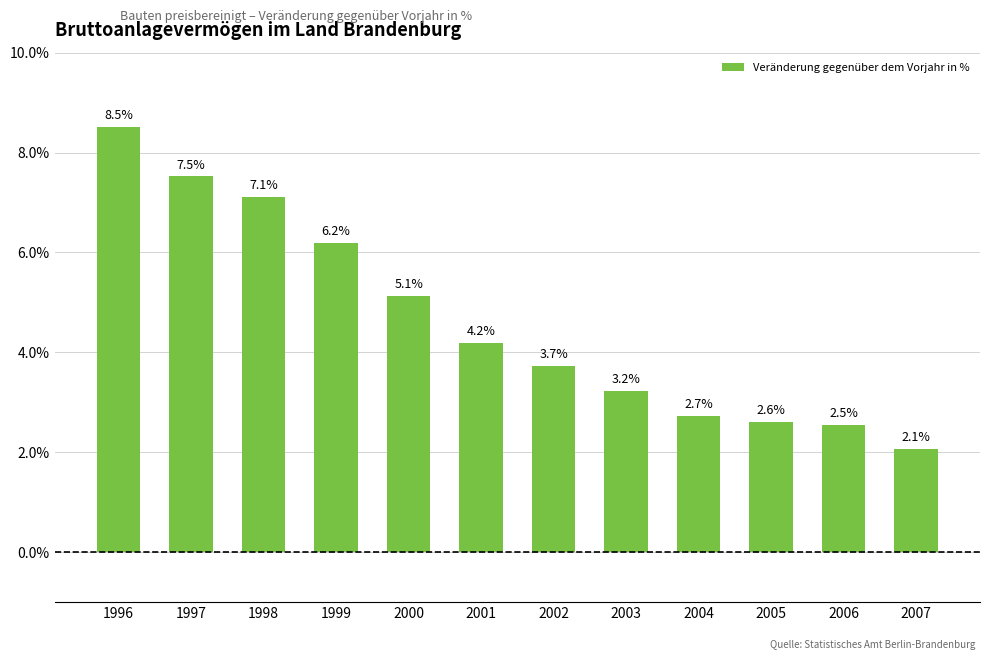

Between 1997 and 2000, which is larger?

1997